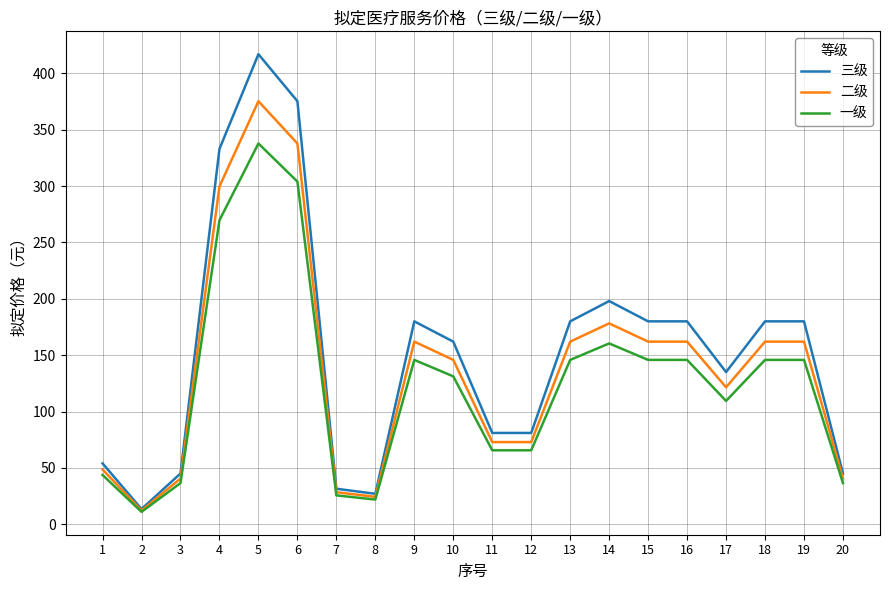

Which series has the widest spread of values?

三级